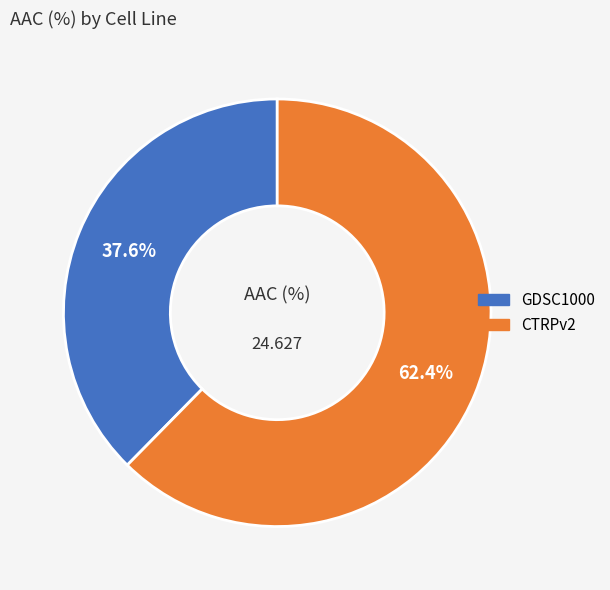

To the nearest percent, what portion does CTRPv2 represent?

62%